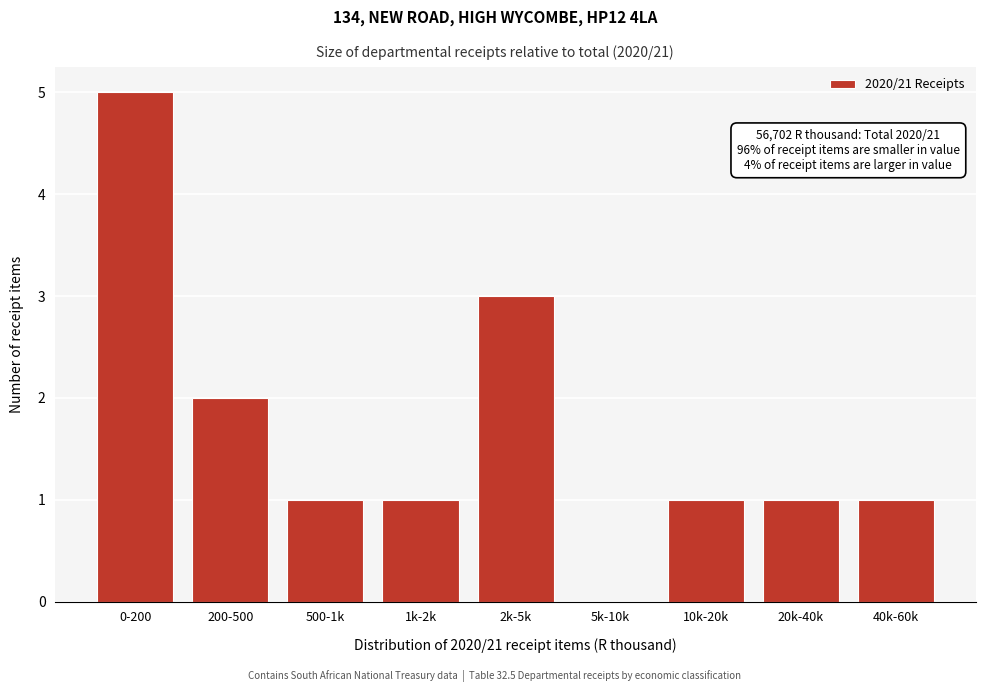

Reading right to left, what are all the values shown in this chart?

40k-60k=1	20k-40k=1	10k-20k=1	5k-10k=0	2k-5k=3	1k-2k=1	500-1k=1	200-500=2	0-200=5